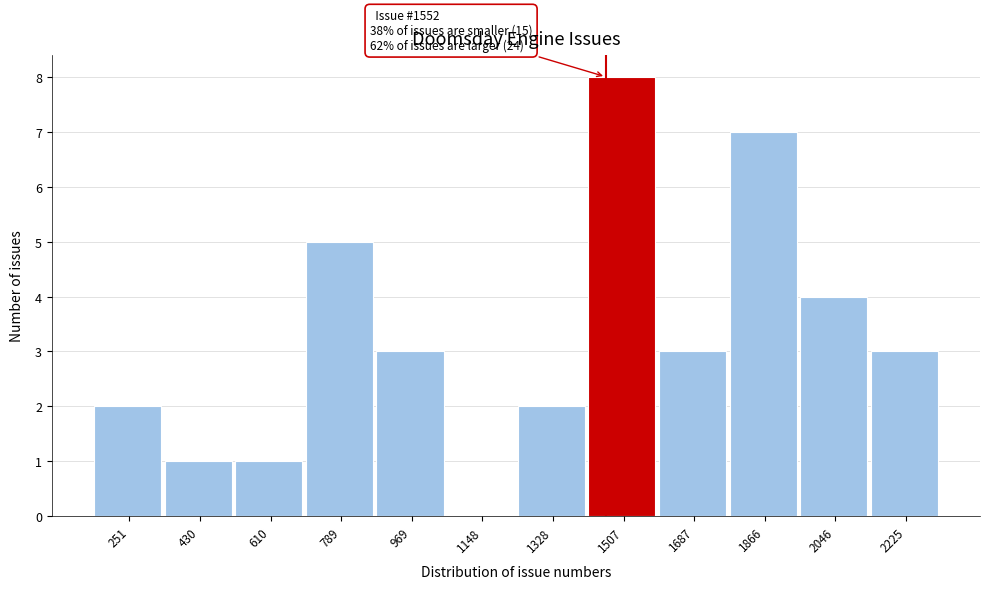

Reading left to right, what are all the values shown in this chart?

251=2	430=1	610=1	789=5	969=3	1148=0	1328=2	1507=8	1687=3	1866=7	2046=4	2225=3